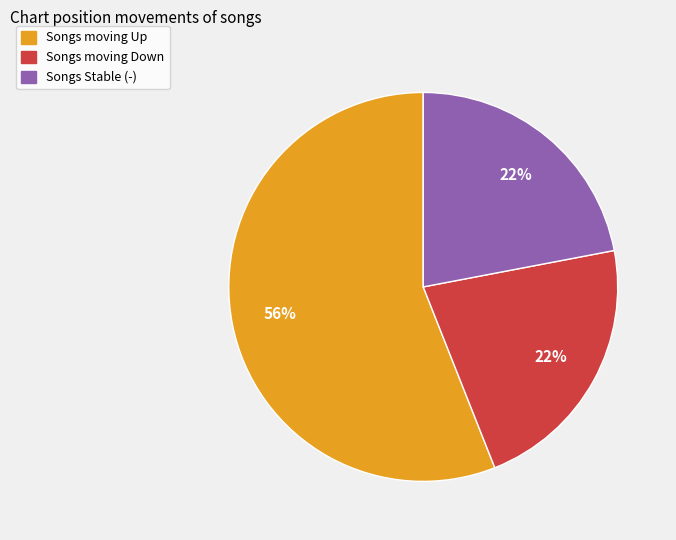

To the nearest percent, what is the average slice percentage?

33%